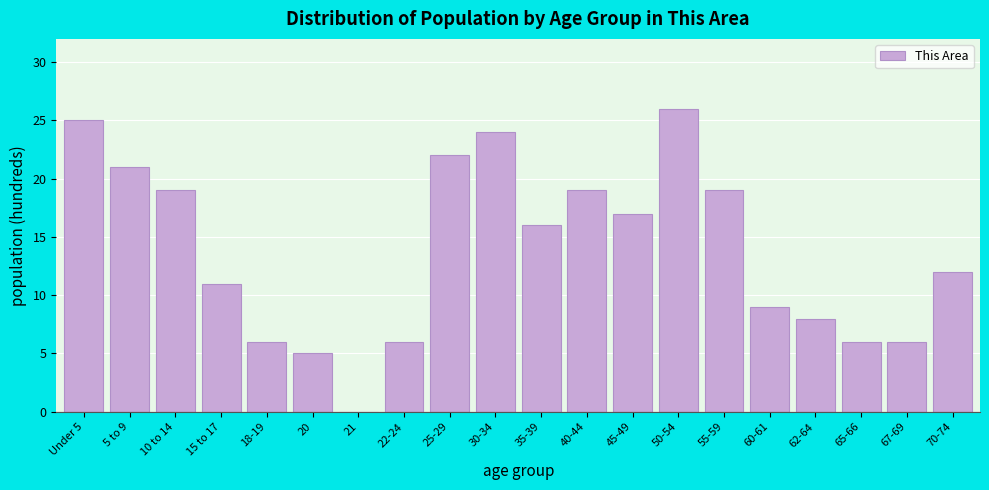

Reading left to right, what are all the values shown in this chart?

Under 5=25	5 to 9=21	10 to 14=19	15 to 17=11	18-19=6	20=5	21=0	22-24=6	25-29=22	30-34=24	35-39=16	40-44=19	45-49=17	50-54=26	55-59=19	60-61=9	62-64=8	65-66=6	67-69=6	70-74=12